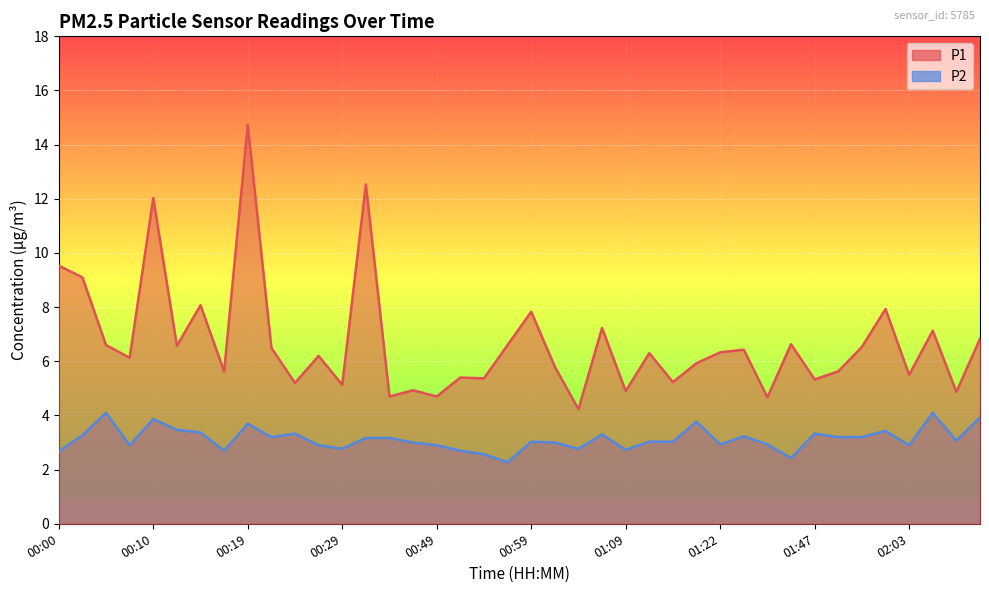

True or false: P2 has more than 0 points higher than both neighbors.

True